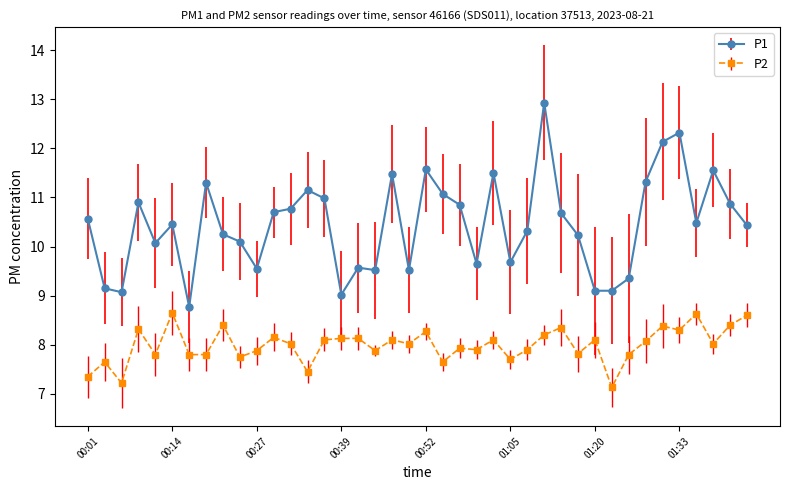

True or false: P1 and P2 intersect in this chart.

False